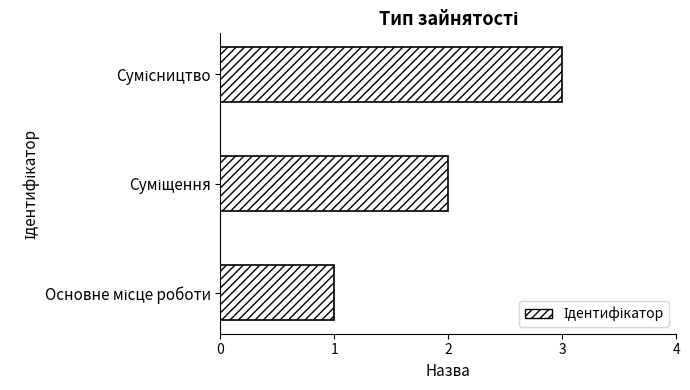

What is the sum of all values?

6